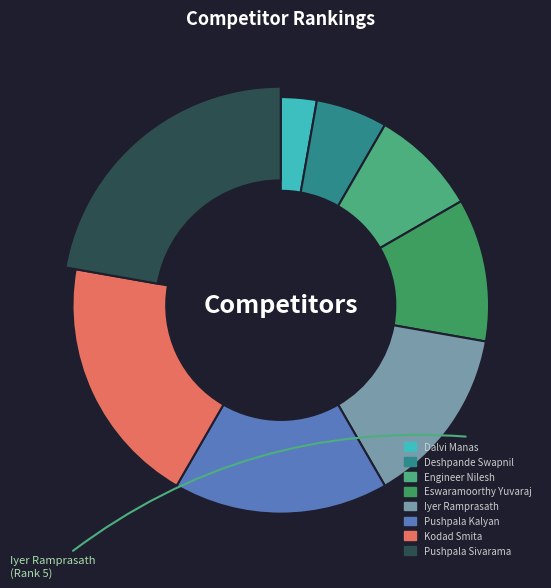

What is the ratio of the value at Dalvi Manas to the value at Kodad Smita?

0.1